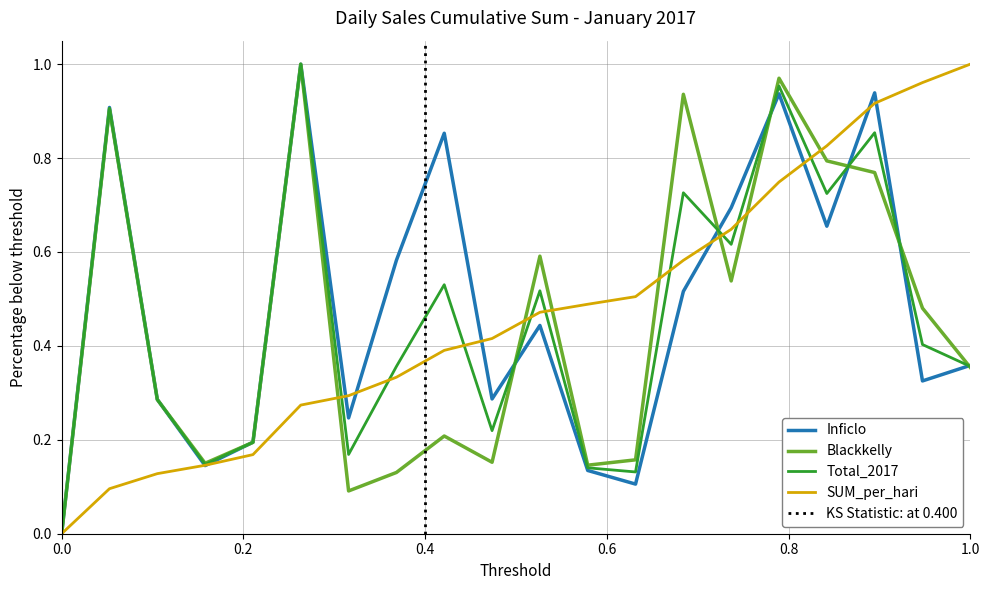

The Blackkelly series shows 1.0 at 6. True or false?

True